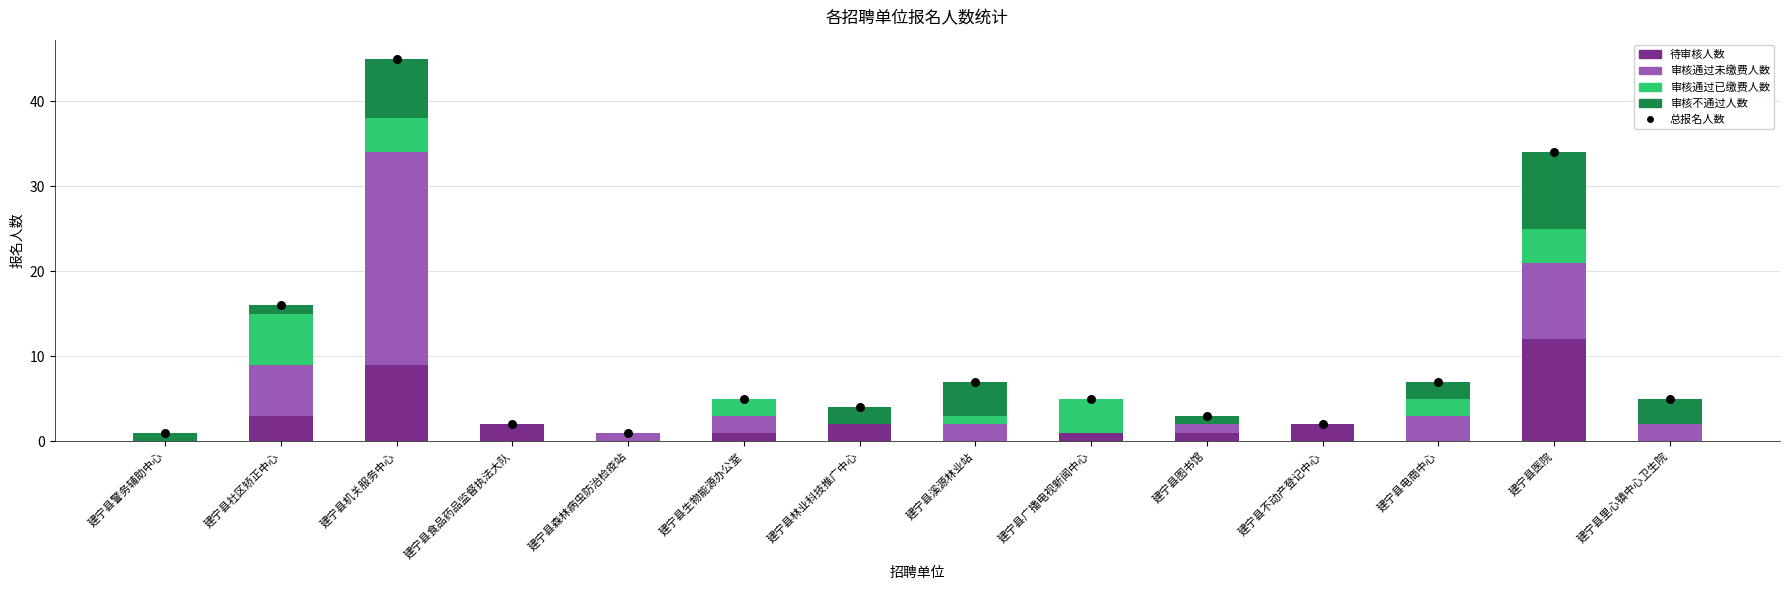

At how many categories does at least one series exceed 24?

2